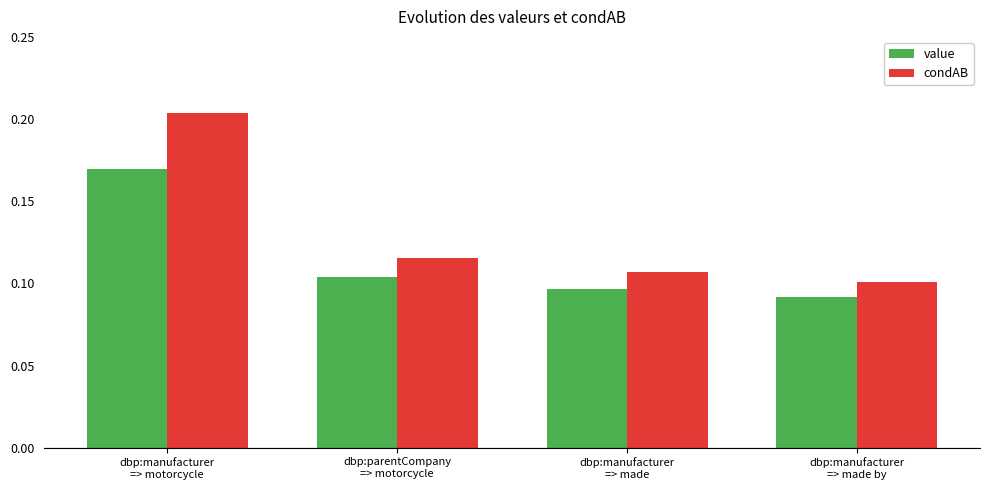

At how many categories does at least one series exceed 0?

4